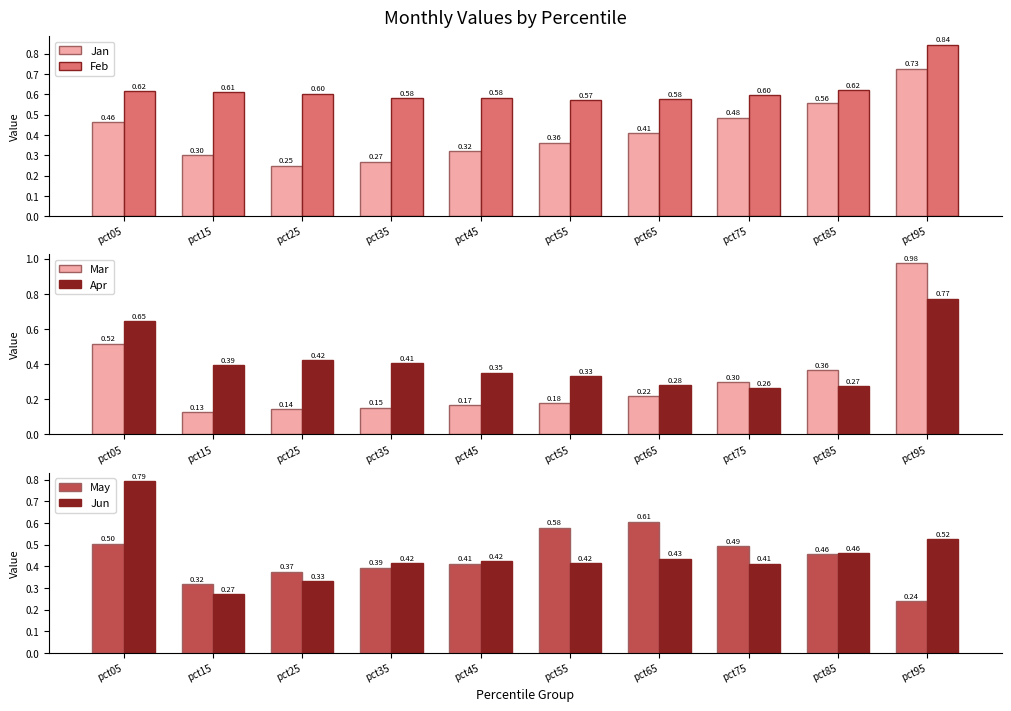

Is the value of May at pct25 greater than the value of Mar at pct75?

Yes